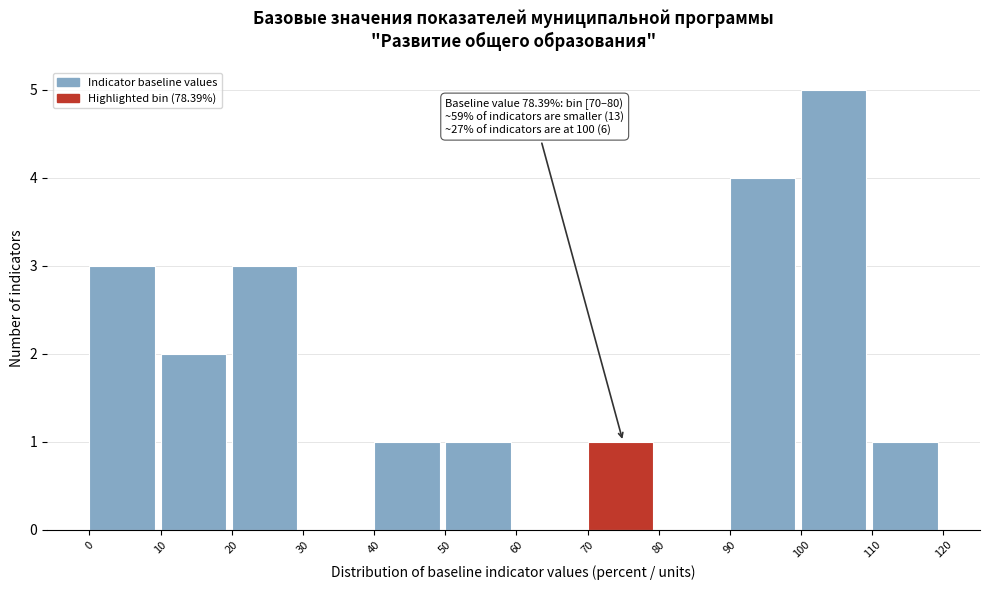

Over which range of the x-axis is the bar tallest?

100 to 110